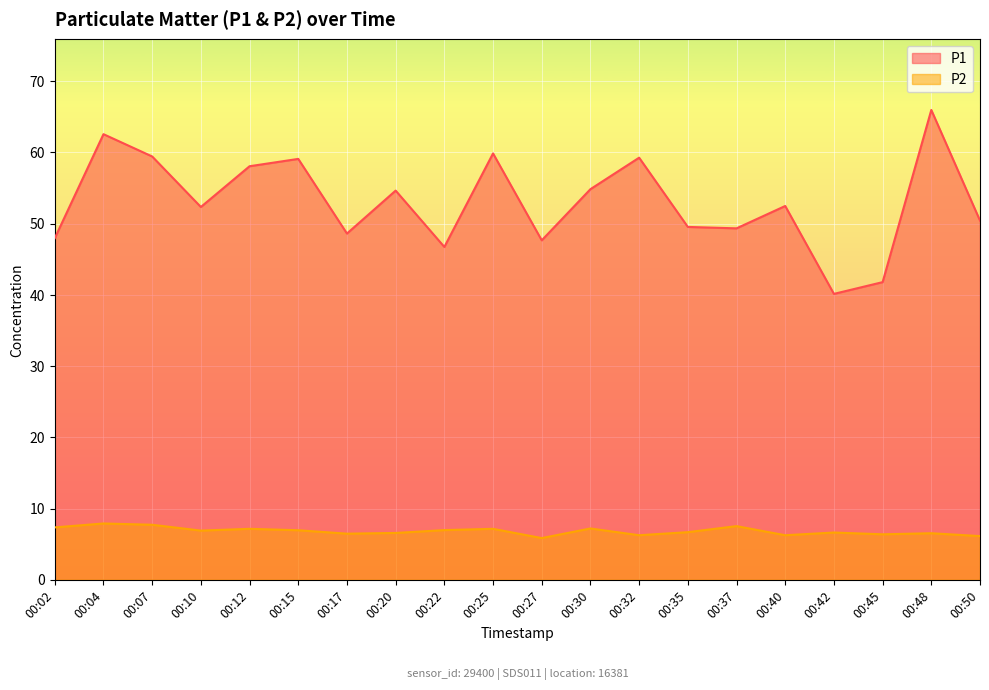

What are all the series names shown in the legend?

P1, P2